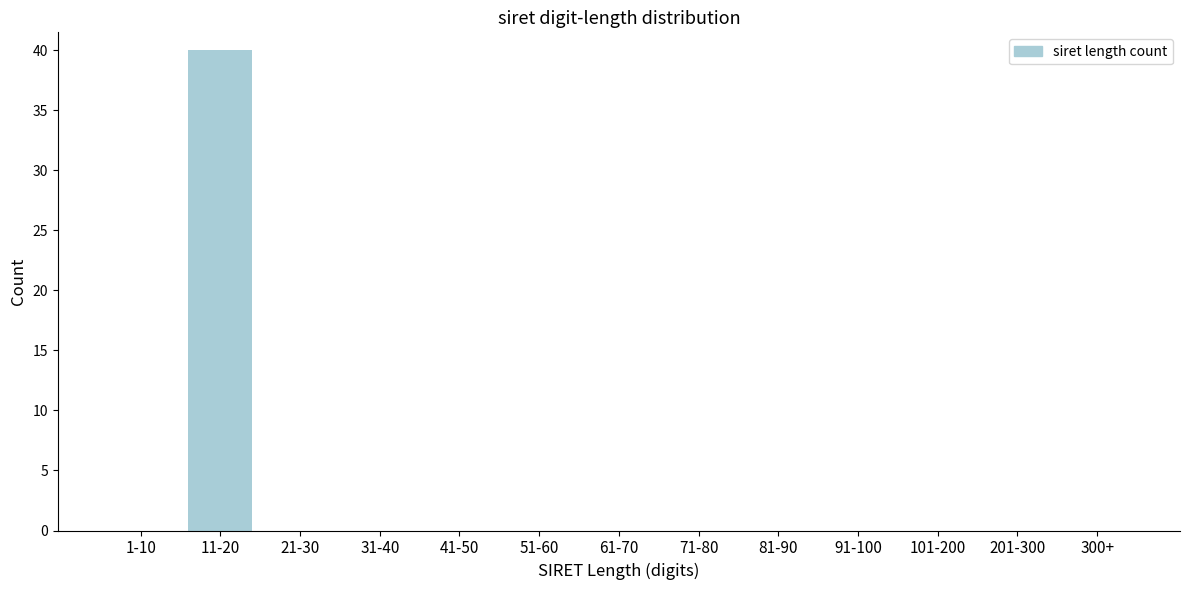

Reading left to right, list all the values displayed in this chart.

1-10=0	11-20=40	21-30=0	31-40=0	41-50=0	51-60=0	61-70=0	71-80=0	81-90=0	91-100=0	101-200=0	201-300=0	300+=0